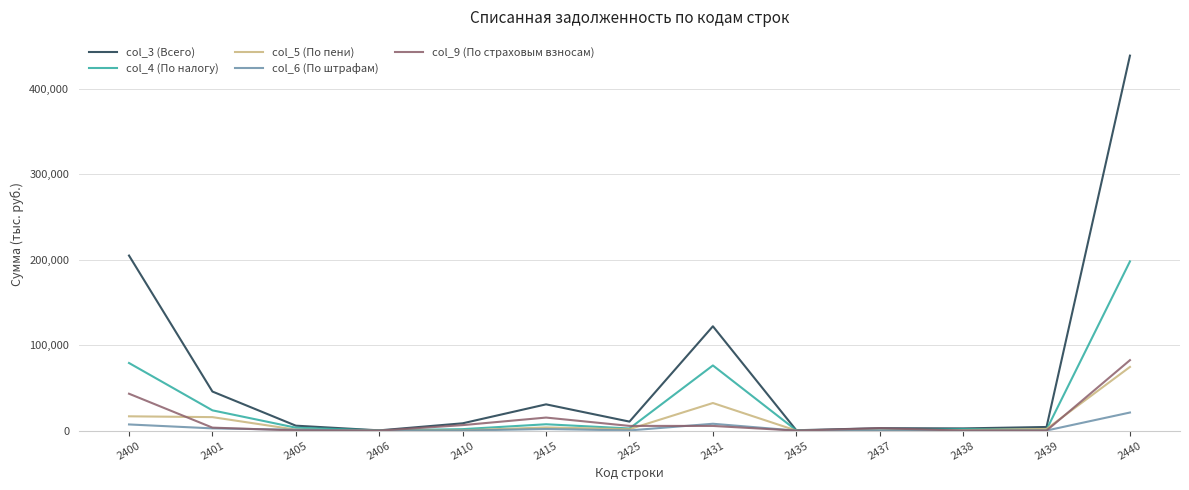

What is the spread (max minus min) of values at 2438?

2605